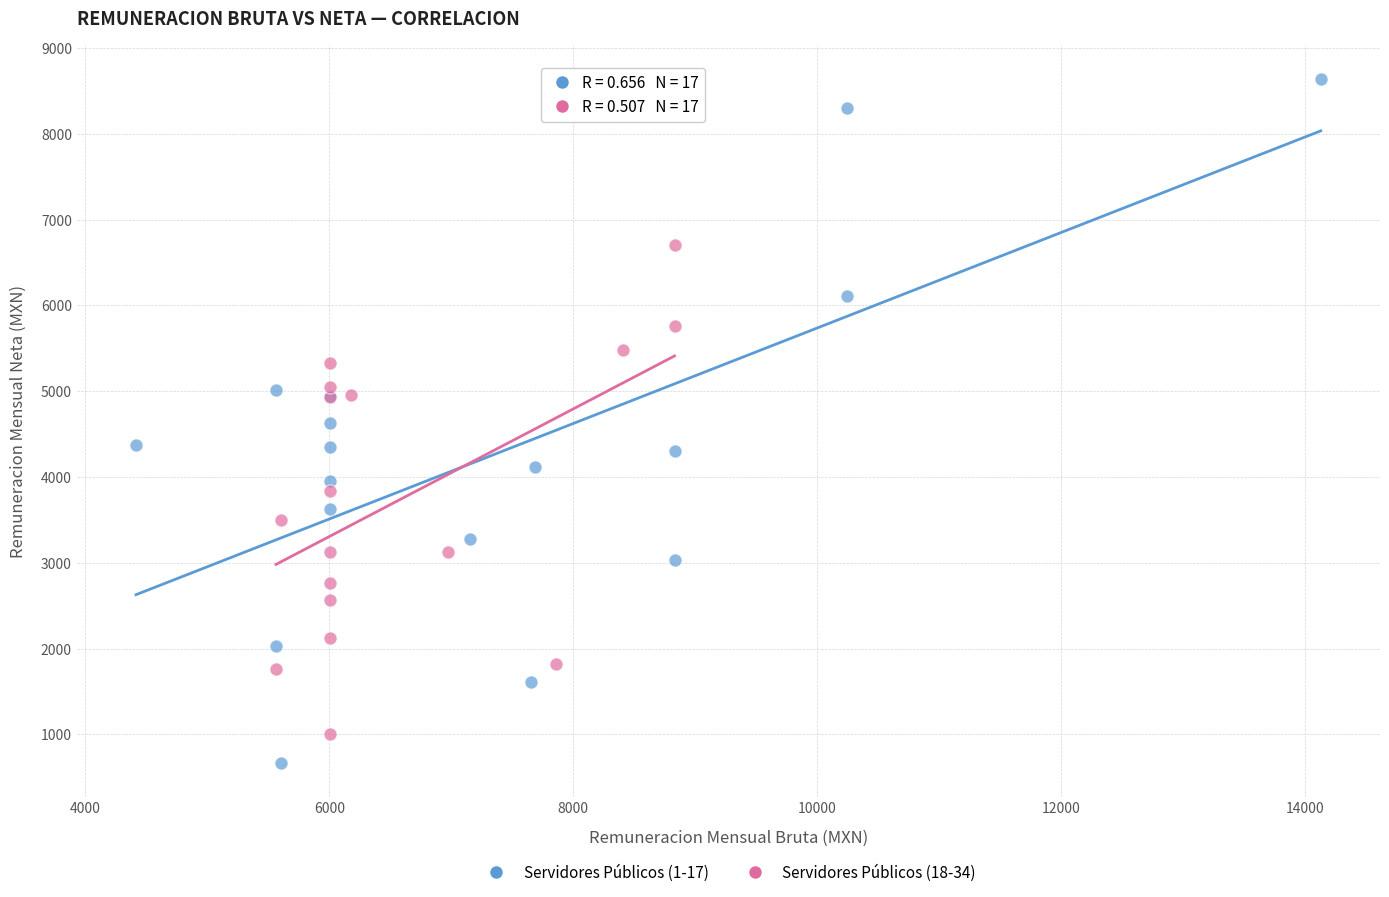

Which series contains the highest Y value?

Servidores Públicos (1-17)